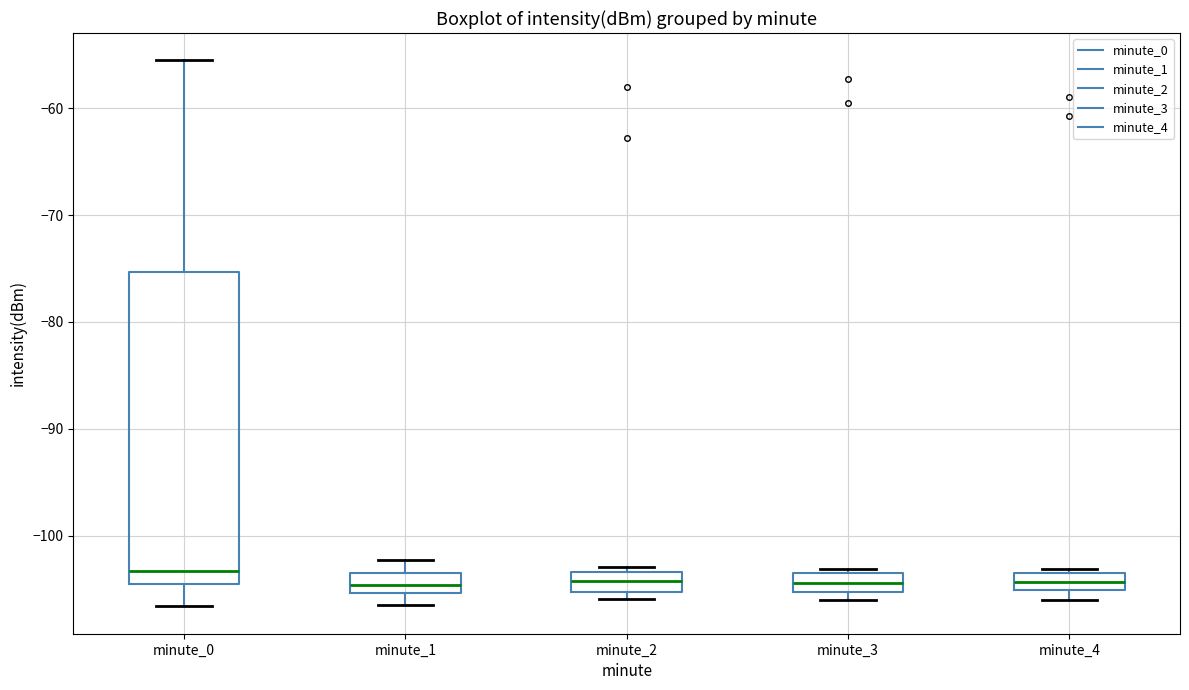

Where is the lower edge of the box for minute_2 on the y-axis? The values are not printed on the chart, so give them approximately, as read against the axis.

-105